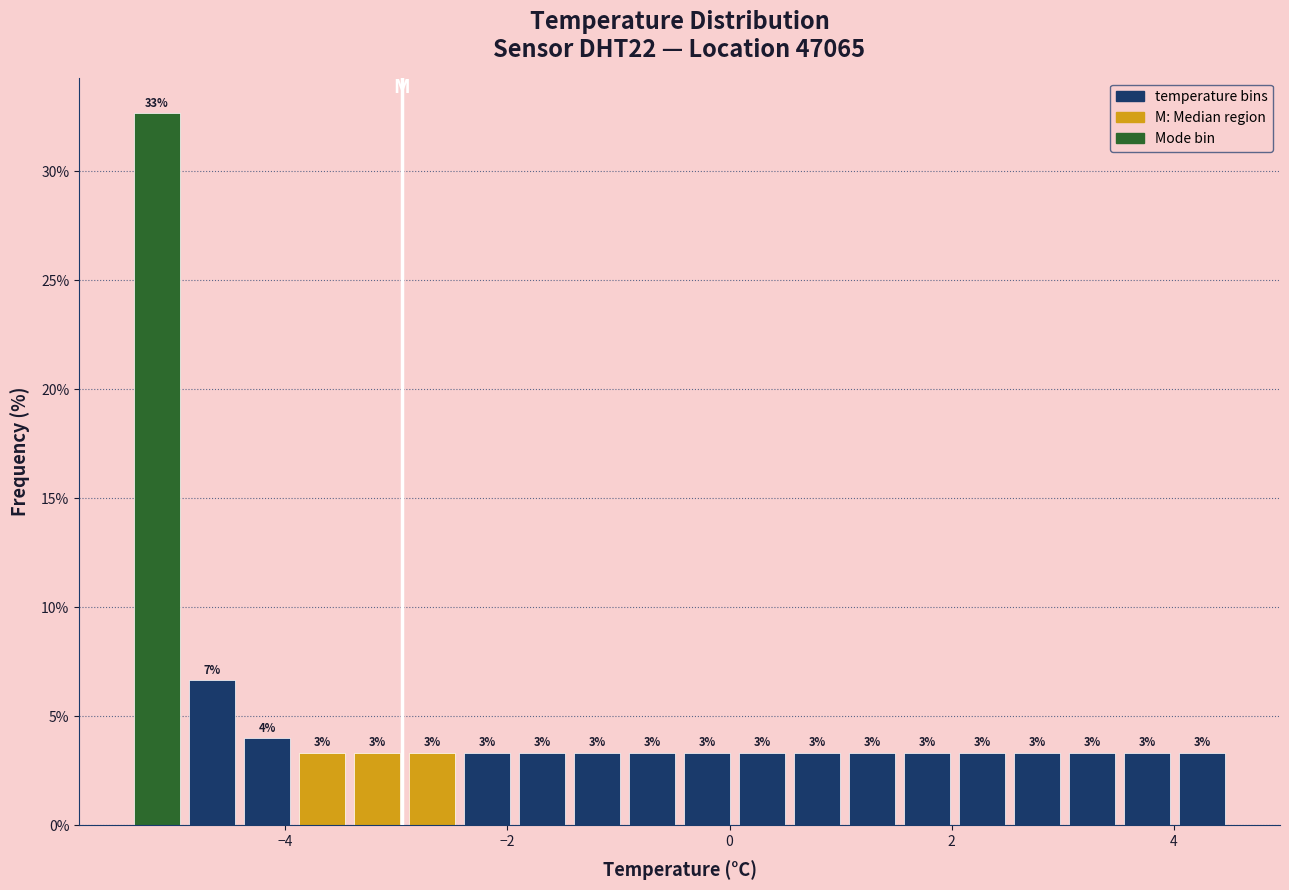

Around what value on the x-axis is the tallest bar? Give the approximate position of its centre, as read against the axis.

-5.2